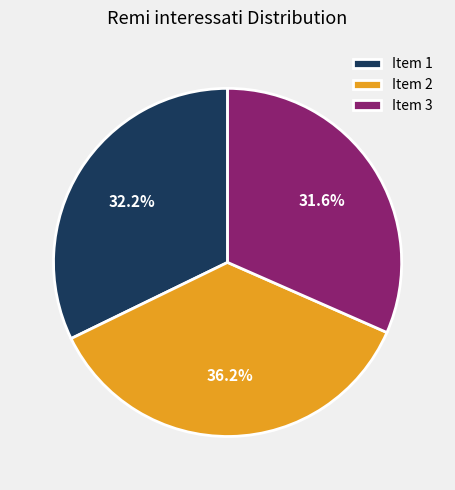

Is the sum of Item 3 and Item 2 greater than half?

Yes